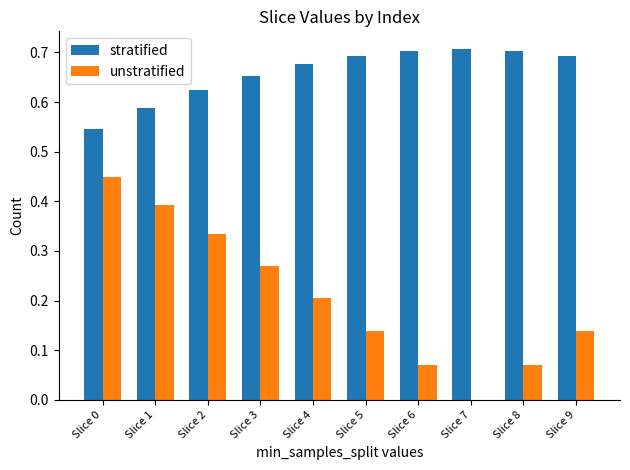

Count the unstratified values in the range 0 to 1.

10